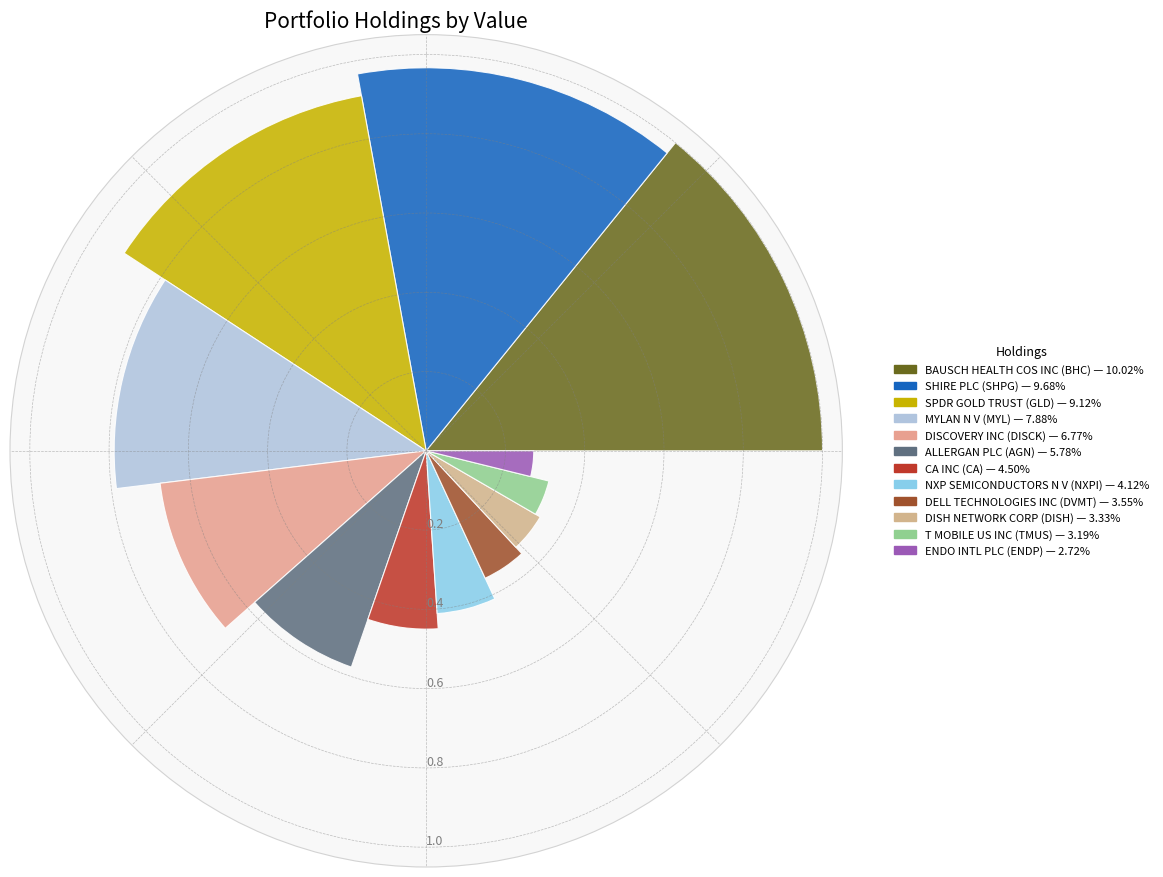

Which slice is the smallest?

ENDO INTL PLC